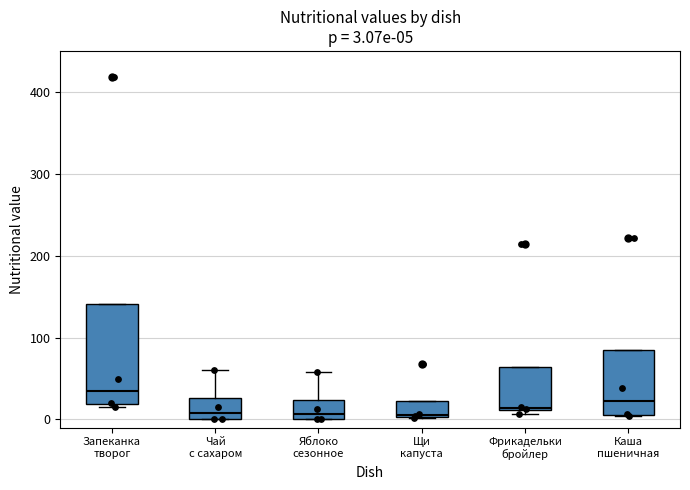

Which box is the tallest, from its lower edge to its upper edge?

Запеканка творог